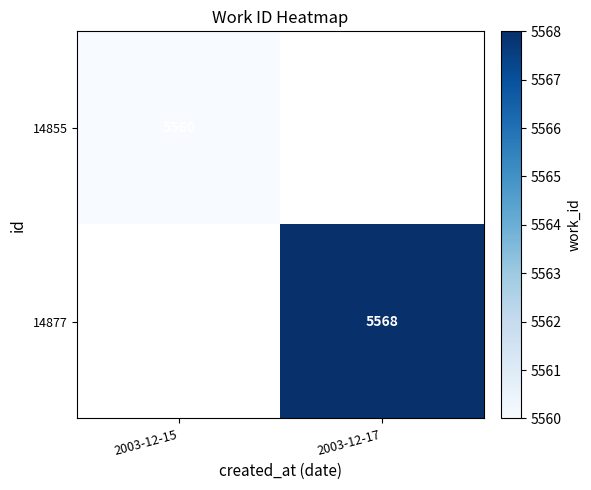

Which label corresponds to the largest value in the chart?

2003-12-17